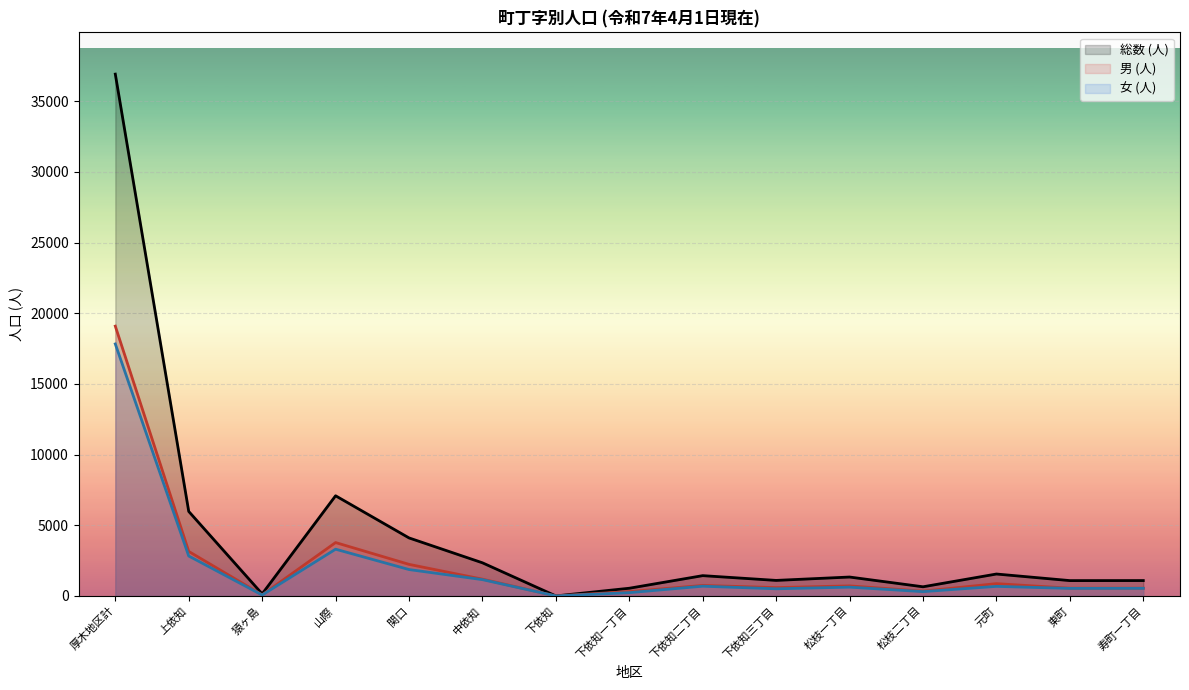

The 男 (人) series shows 451 at 下依知一丁目. True or false?

False